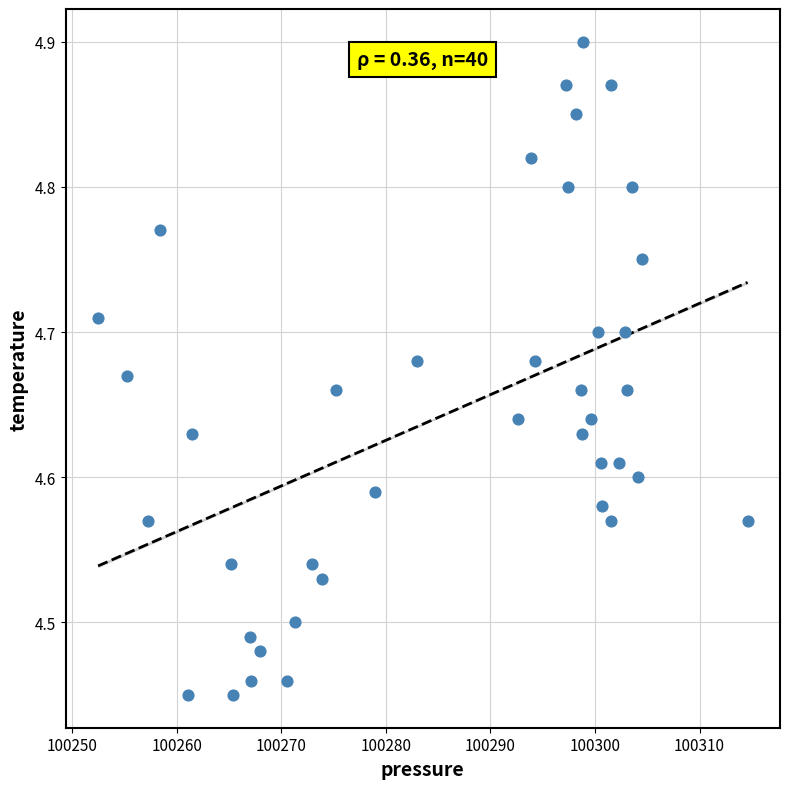

What is the range of X values (max minus min)?

62.1